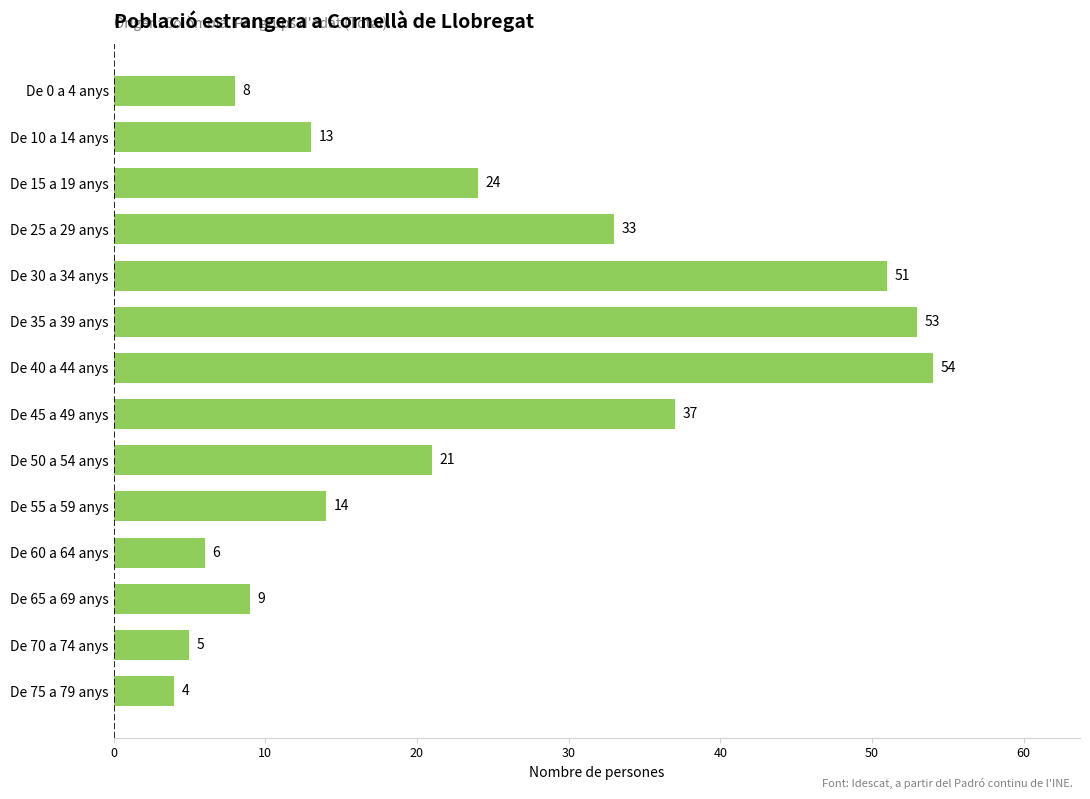

Are the bars grouped side by side (vs. stacked)?

No